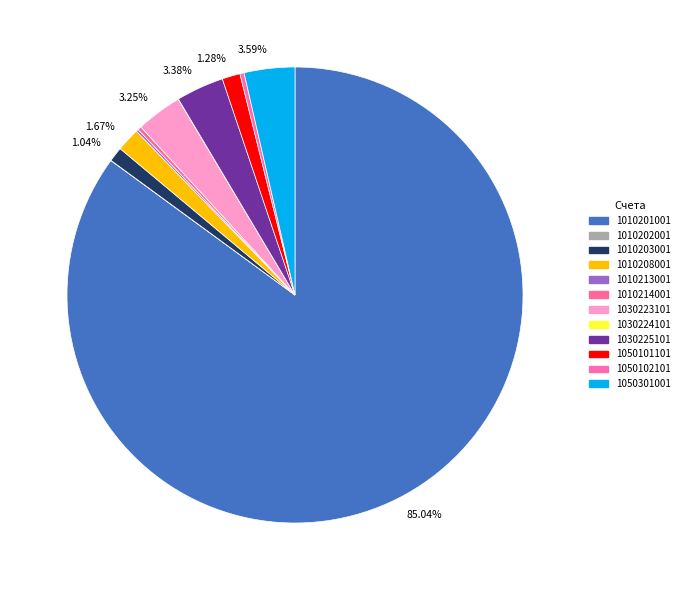

Rank the categories by value from highest to lowest.

1010201001, 1050301001, 1030225101, 1030223101, 1010208001, 1050101101, 1010203001, 1050102101, 1010214001, 1010213001, 1030224101, 1010202001